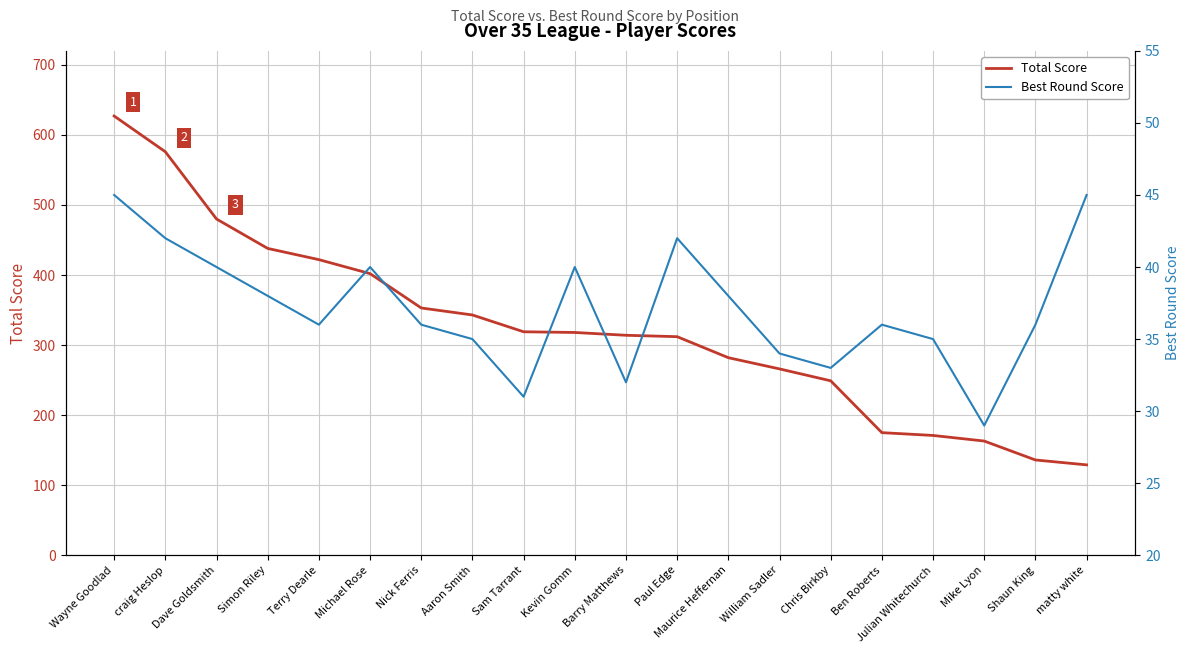

What is the label of the 8th point from the left?

Aaron Smith